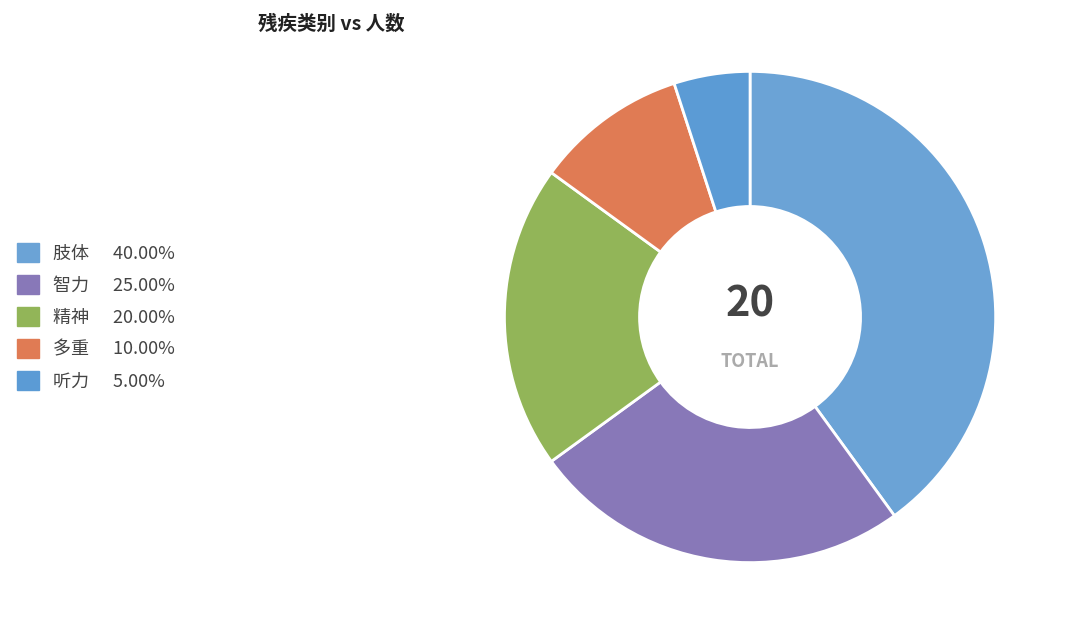

How many slices are in this pie chart?

5